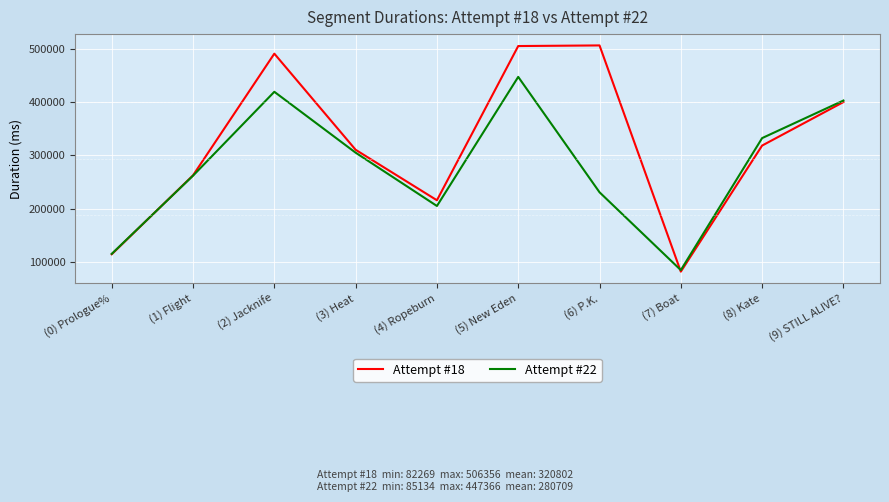

What is the difference between the Attempt #22 values at (7) Boat and (4) Ropeburn?

120218